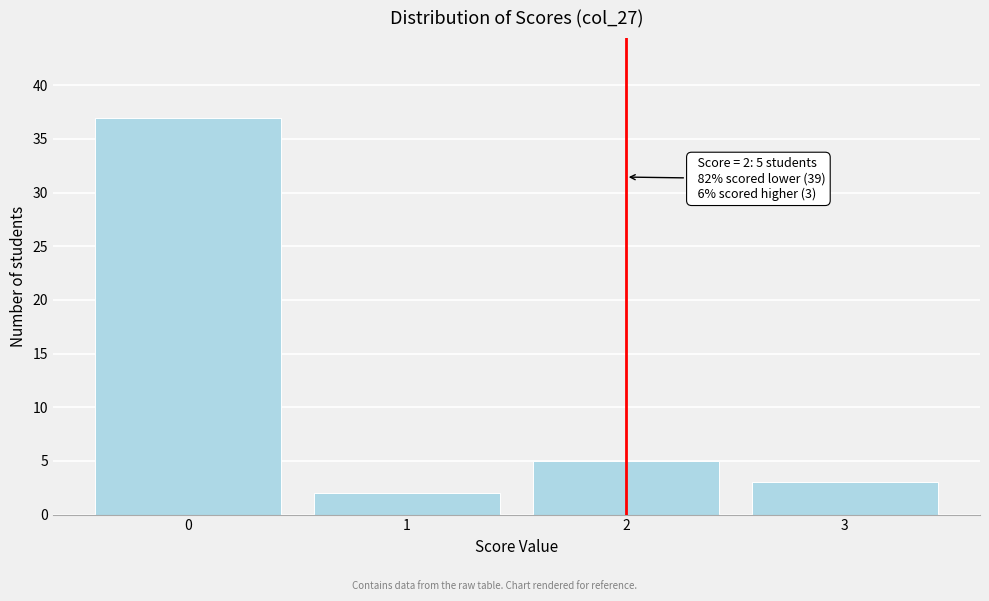

Reading right to left, extract all data points from this chart.

3	5	2	37